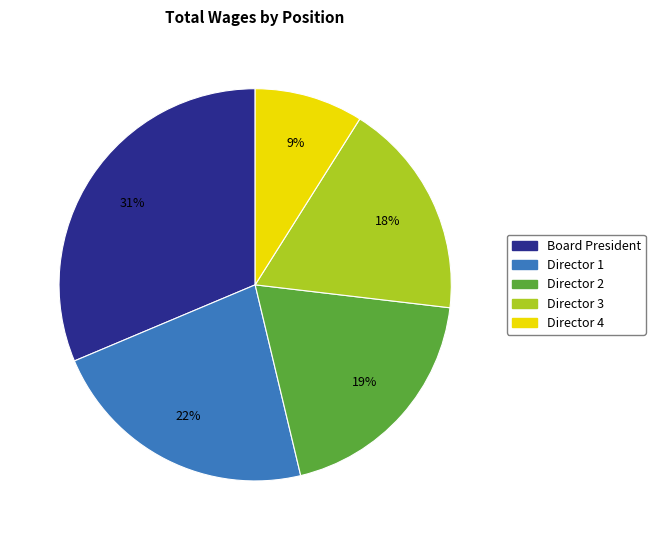

To the nearest percent, what is the average slice percentage?

20%